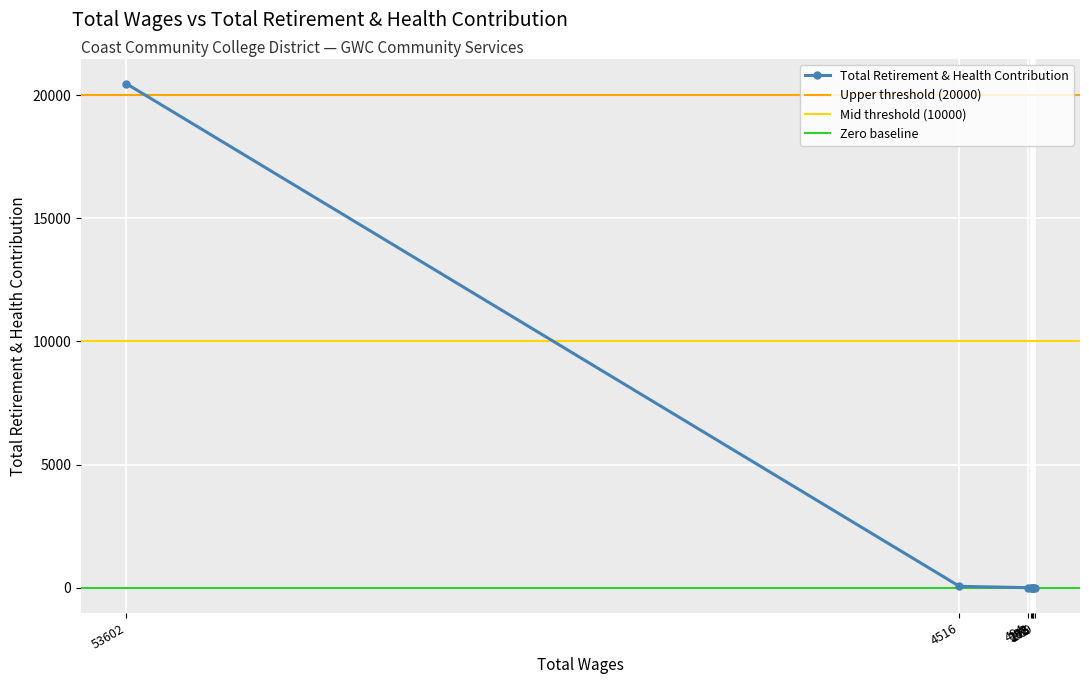

Which label corresponds to the largest value in the chart?

53602